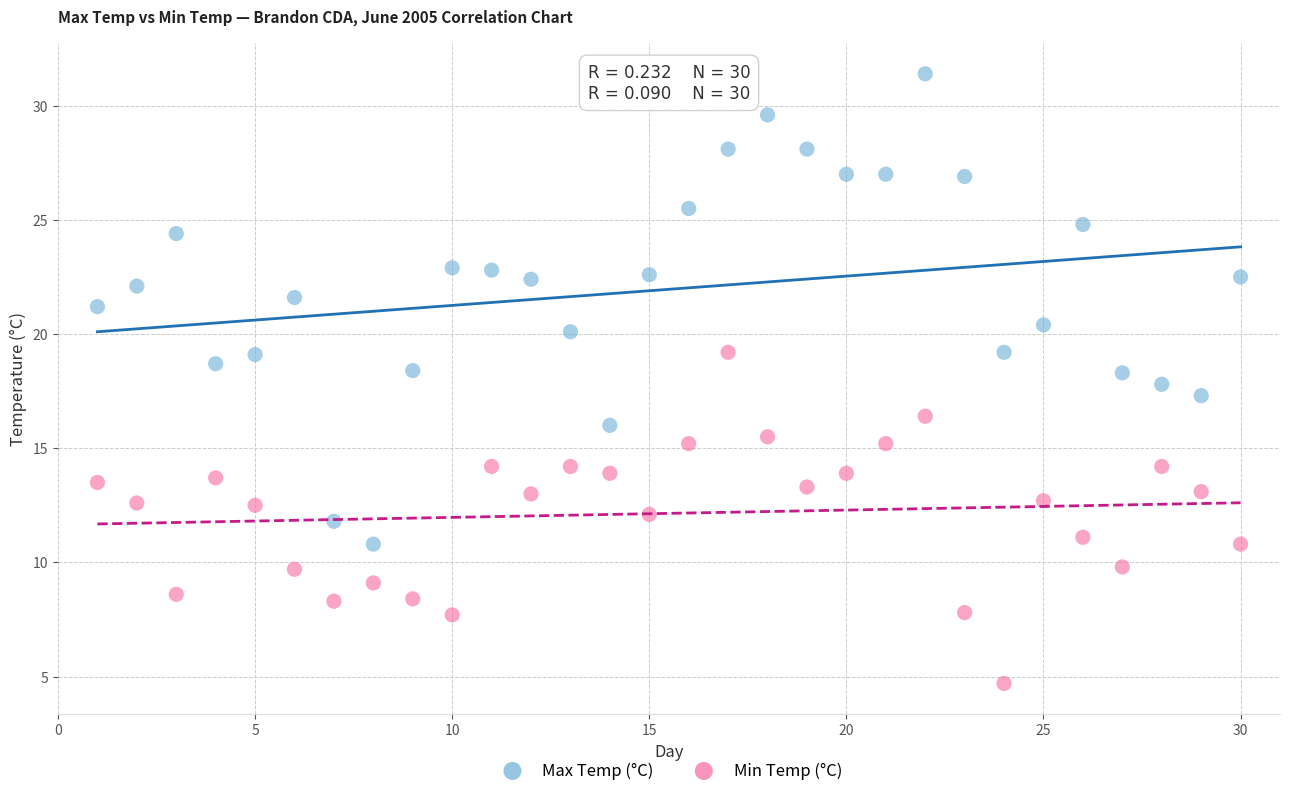

Across all data points, what is the range of X values (max minus min)?

29.0